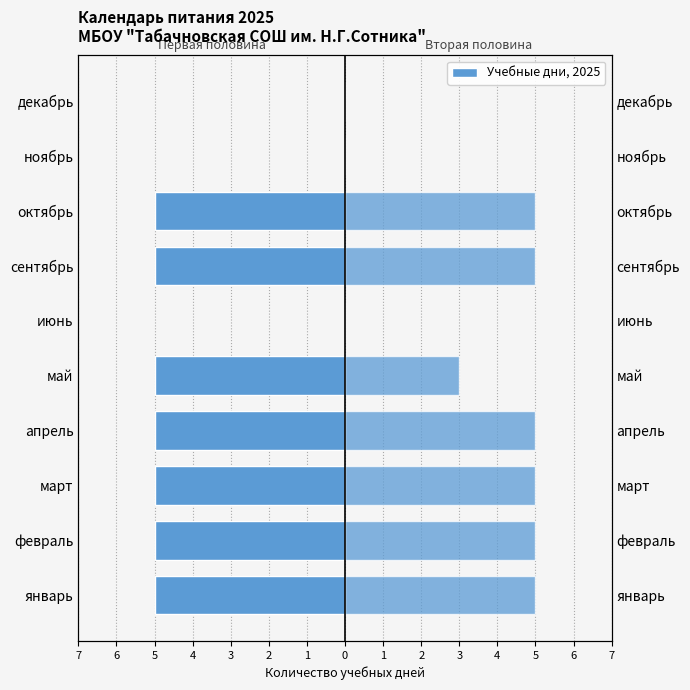

At июнь, list the series in order from smallest to largest.

Первая половина месяца, Вторая половина месяца